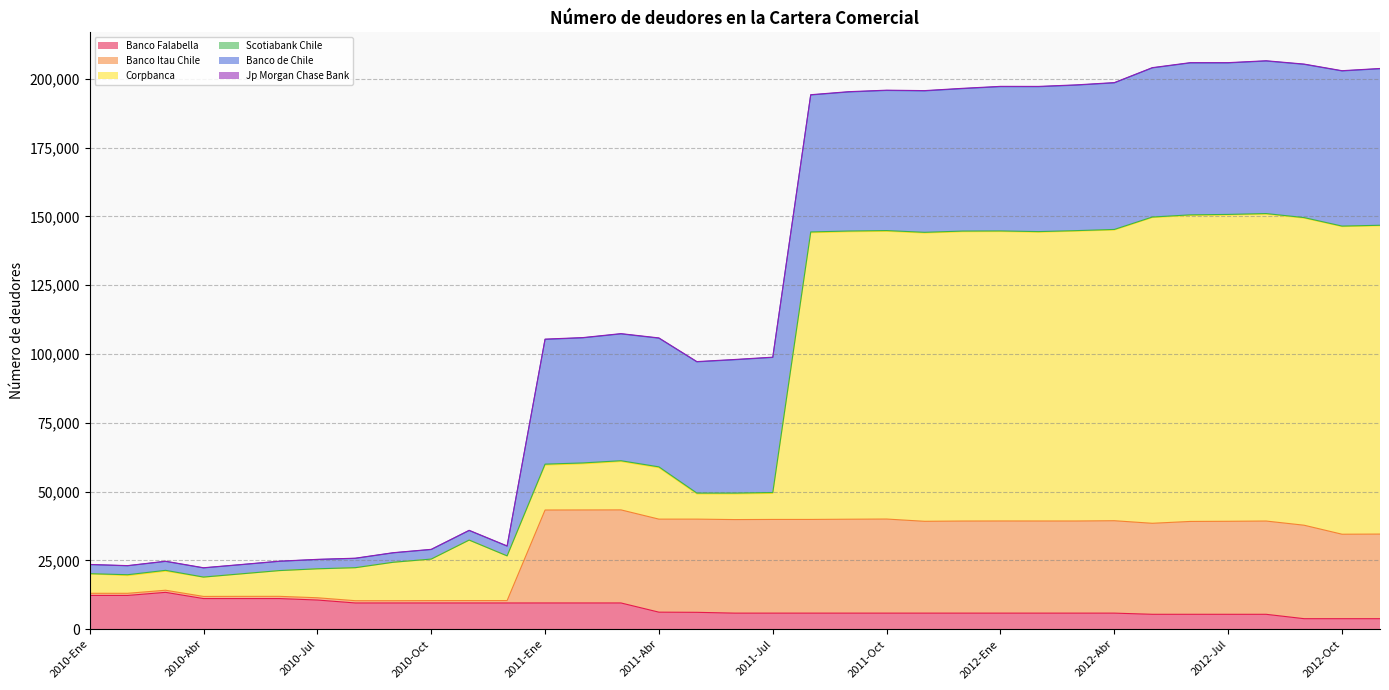

What is the highest value of the Banco Falabella series?

13382